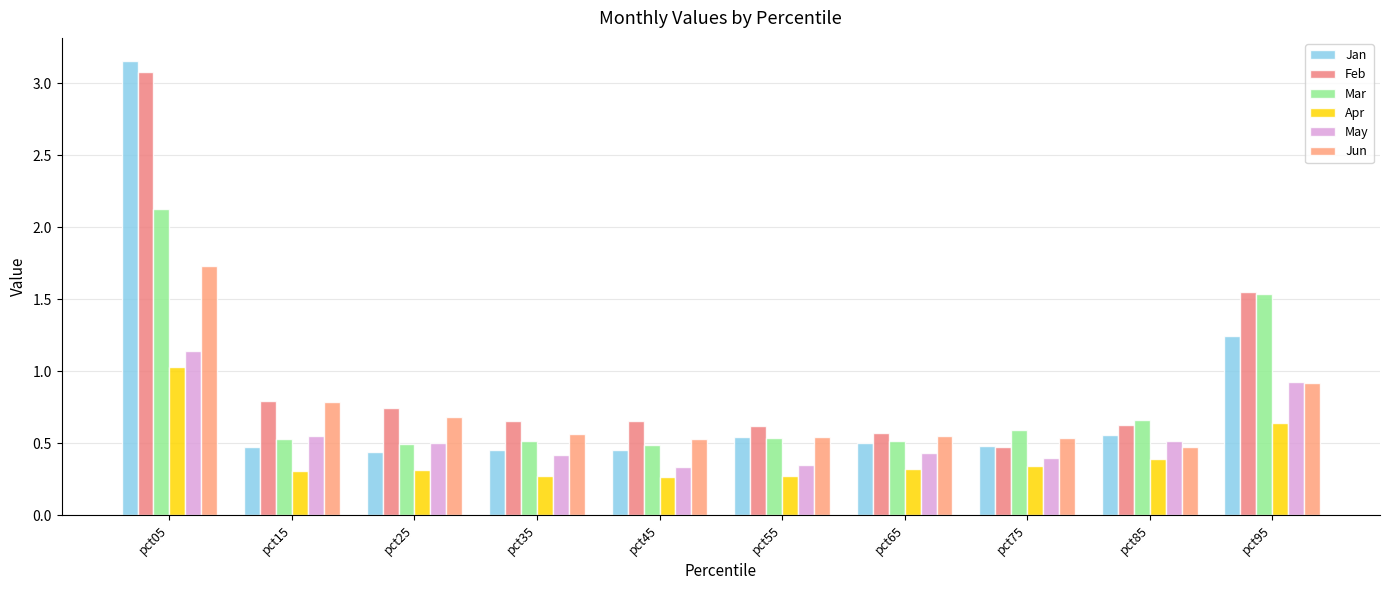

What is the difference between the Jun values at pct75 and pct15?

0.3